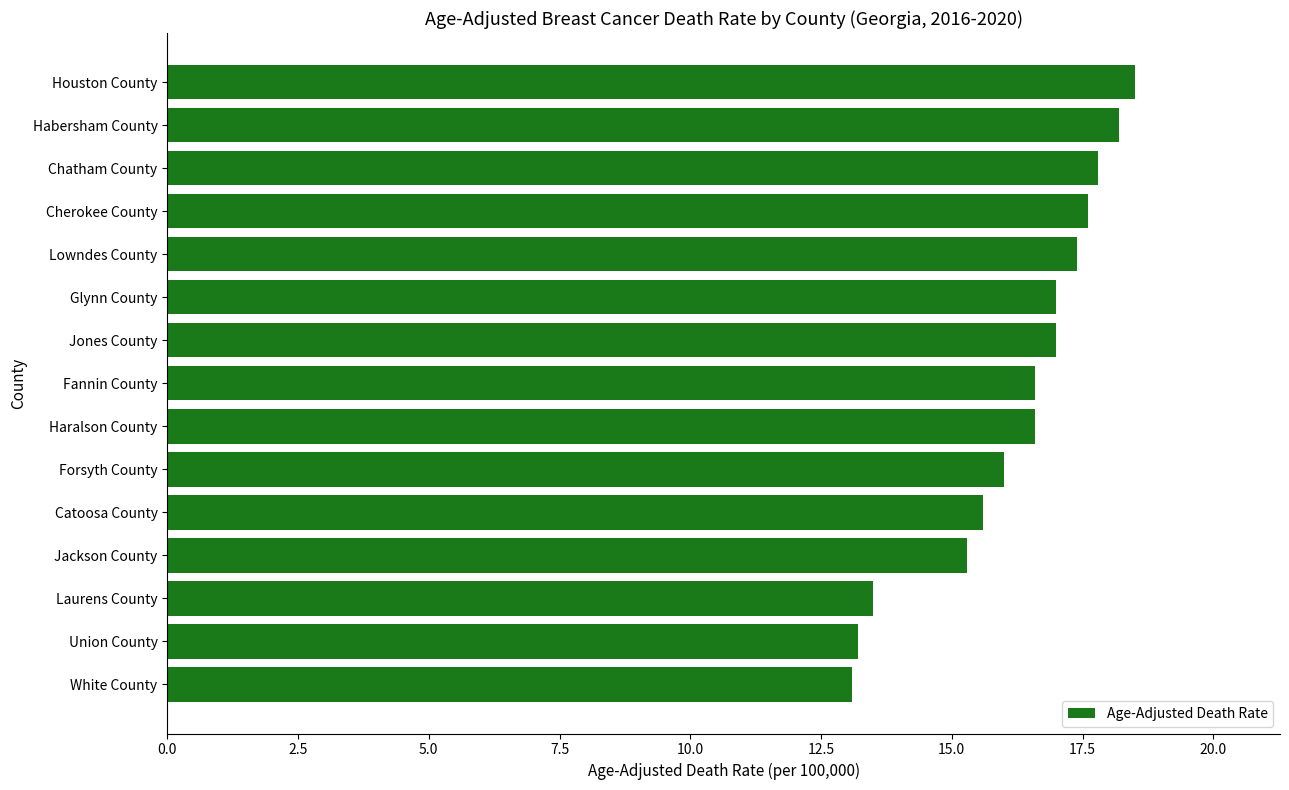

Reading bottom to top, what are all the values shown in this chart?

13.1	13.2	13.5	15.3	15.6	16.0	16.6	16.6	17.0	17.0	17.4	17.6	17.8	18.2	18.5